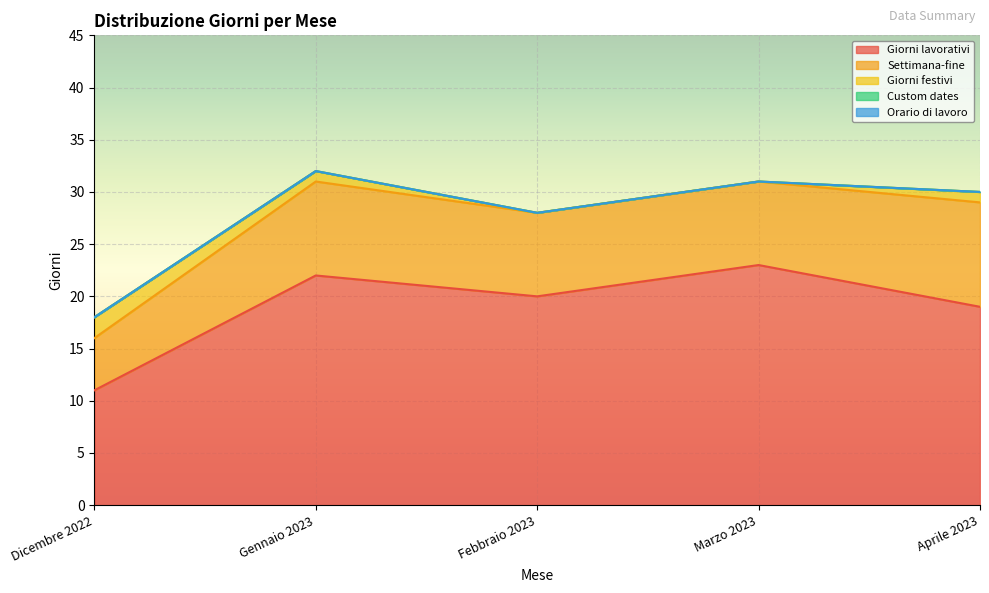

Reading right to left, list all the values displayed in this chart.

Giorni lavorativi: Aprile 2023=19	Marzo 2023=23	Febbraio 2023=20	Gennaio 2023=22	Dicembre 2022=11
Settimana-fine: Aprile 2023=10	Marzo 2023=8	Febbraio 2023=8	Gennaio 2023=9	Dicembre 2022=5
Giorni festivi: Aprile 2023=1	Marzo 2023=0	Febbraio 2023=0	Gennaio 2023=1	Dicembre 2022=2
Custom dates: Aprile 2023=0	Marzo 2023=0	Febbraio 2023=0	Gennaio 2023=0	Dicembre 2022=0
Orario di lavoro: Aprile 2023=0	Marzo 2023=0	Febbraio 2023=0	Gennaio 2023=0	Dicembre 2022=0